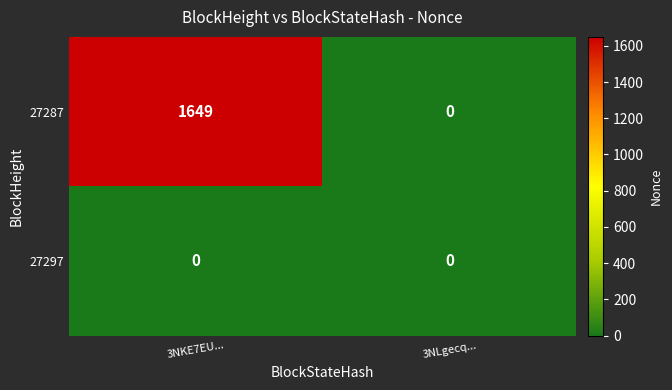

Which series has the largest total across all categories?

27287